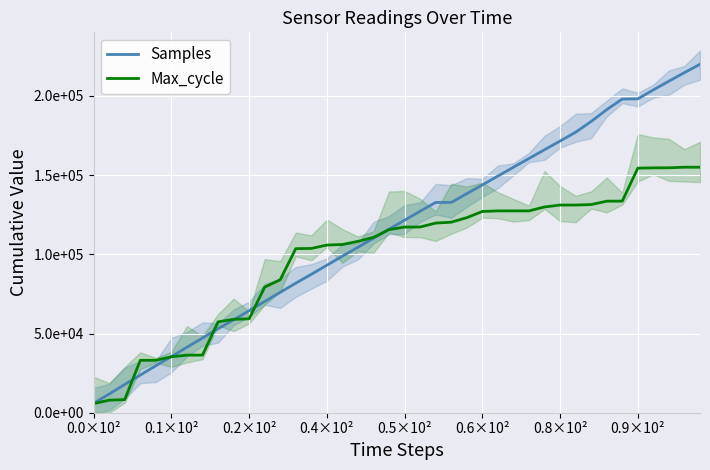

Which category has the lowest value in the Samples series?

0.0×10²